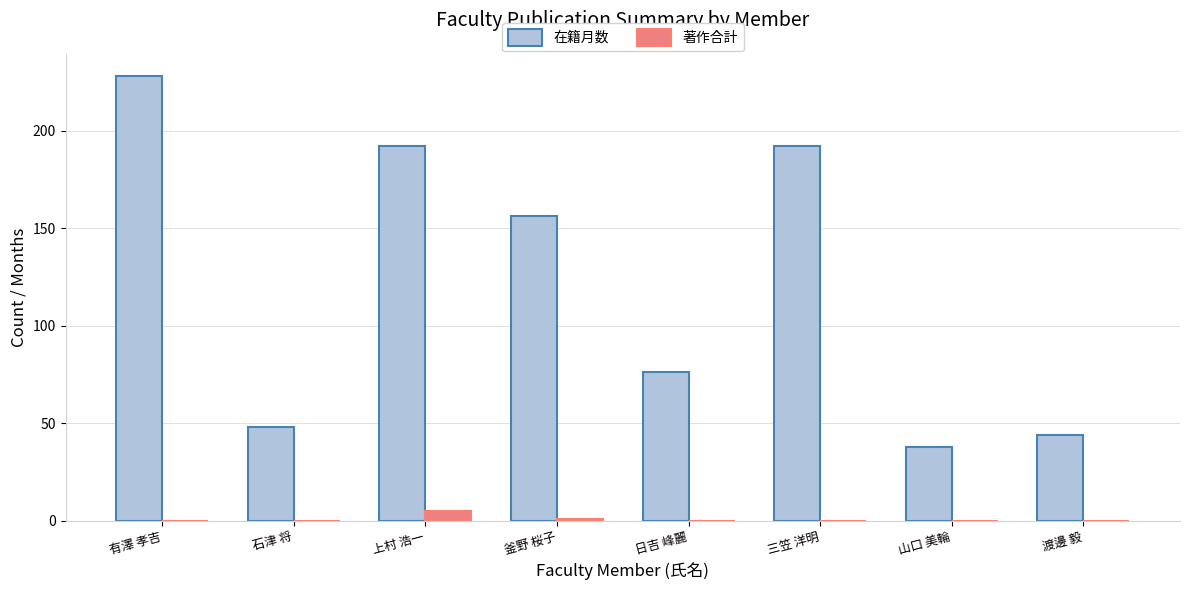

Is the value of 在籍月数 at 三笠 洋明 greater than the value of 著作合計 at 上村 浩一?

Yes